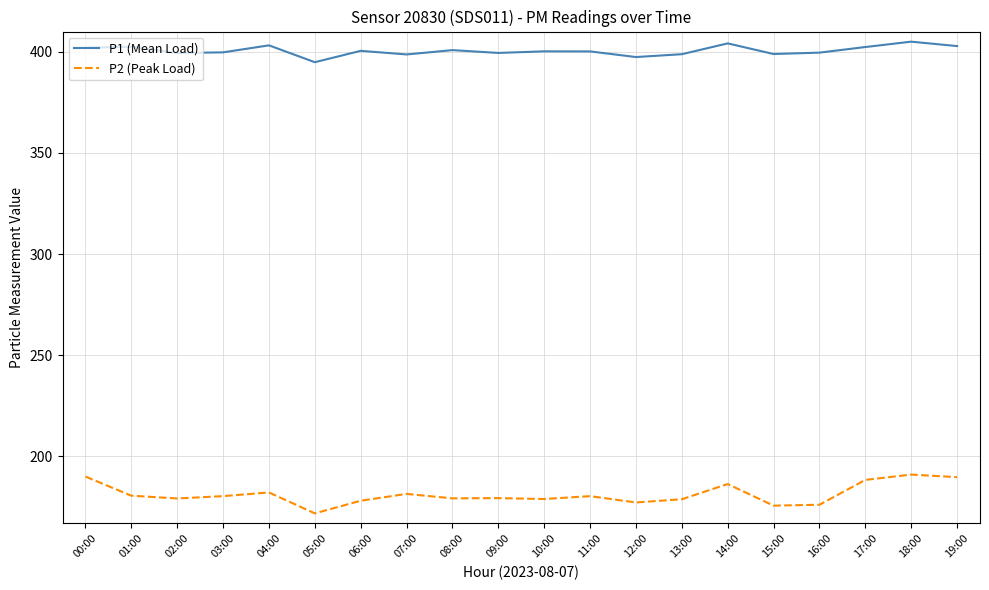

Is it true that P1 (Mean Load) equals 402.5 at 01:00?

True